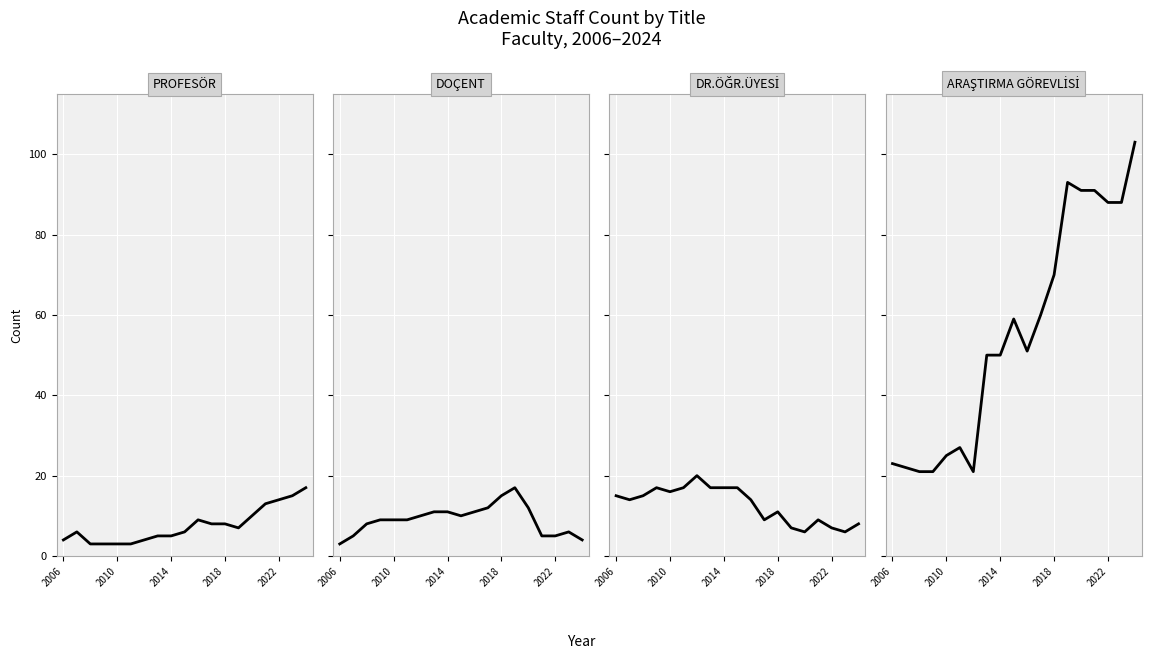

At how many categories does at least one series exceed 15?

19